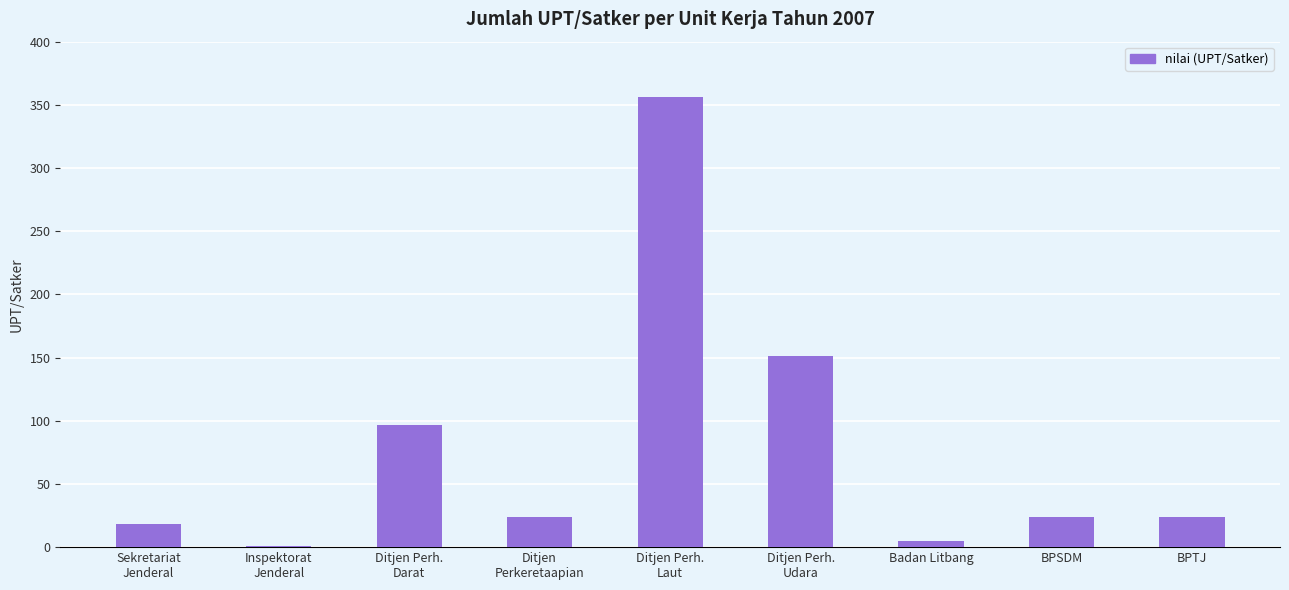

Is it true that the value at BPSDM is 24?

True